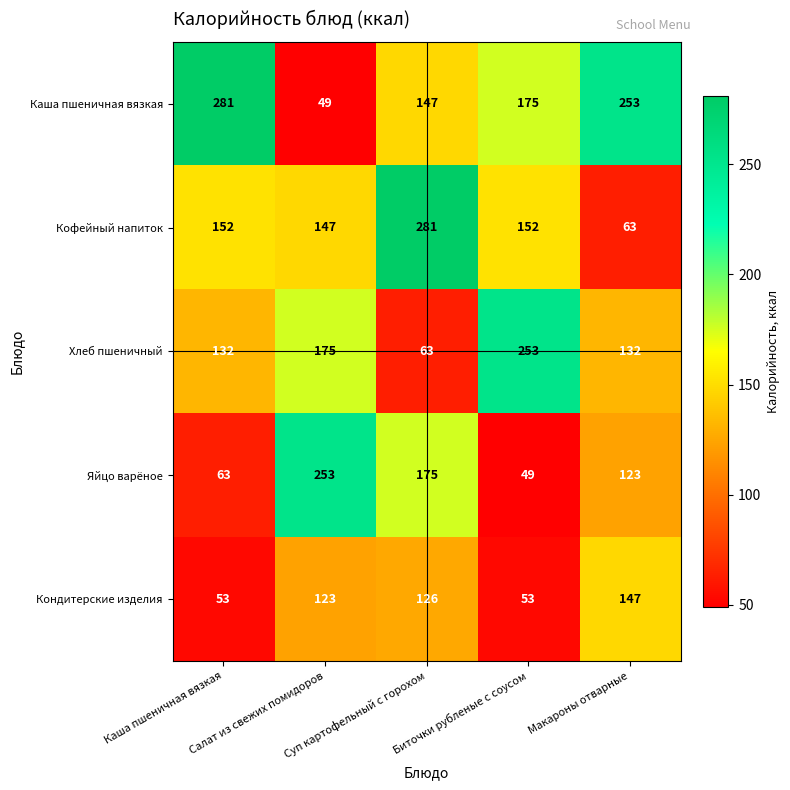

What is the average value of the Хлеб пшеничный series?

151